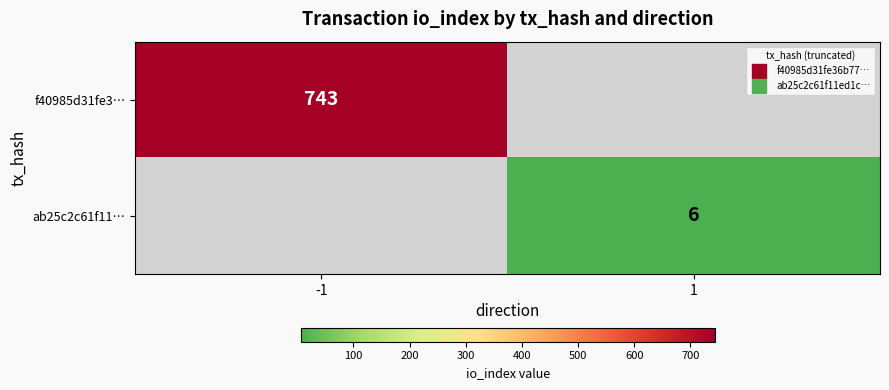

Between 1 and -1, which is larger?

-1